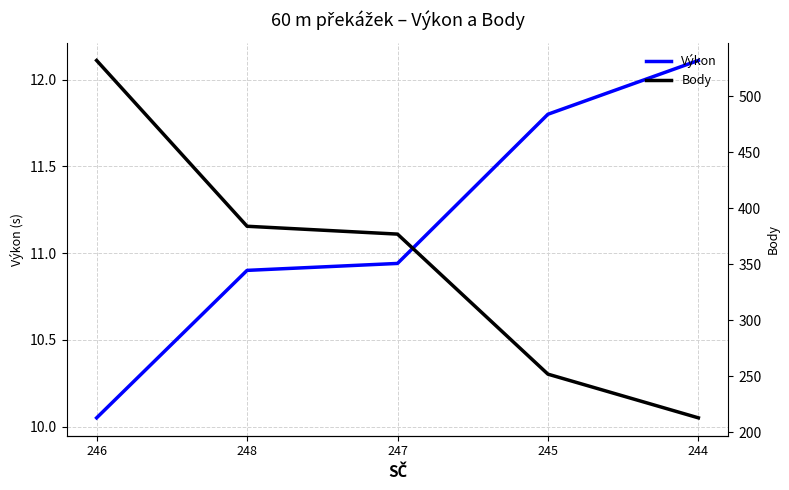

True or false: Body and Výkon cross at least once.

False